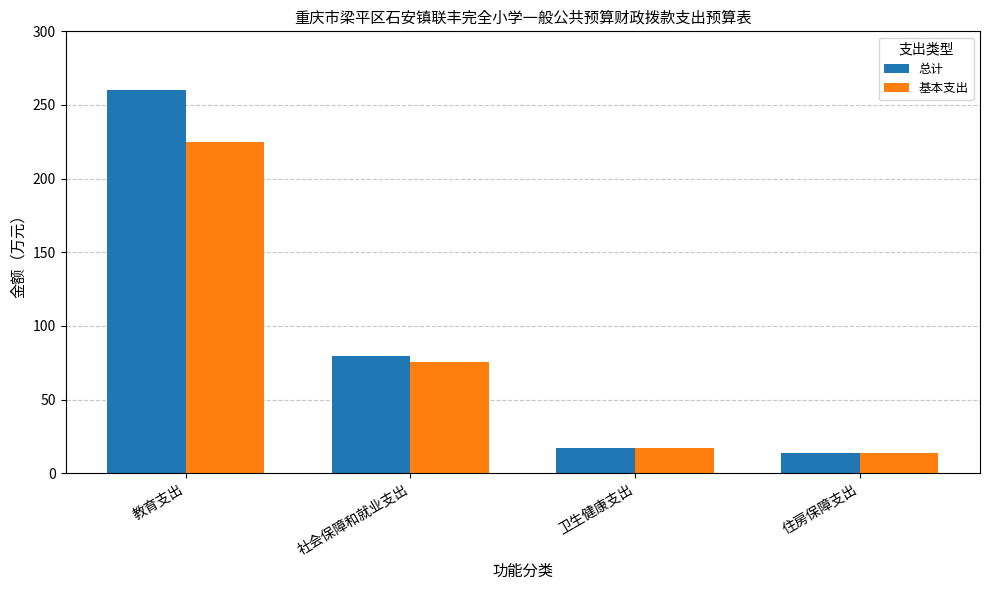

Where does the 基本支出 series first go above 75?

教育支出